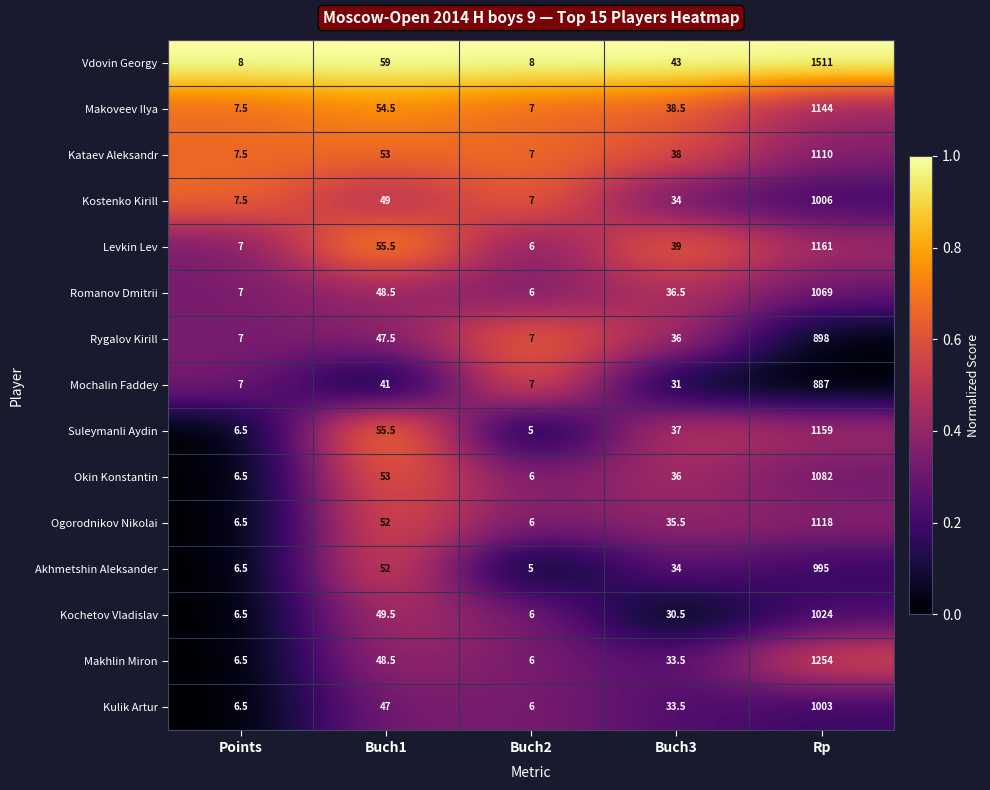

Which series has the largest total across all categories?

Vdovin Georgy